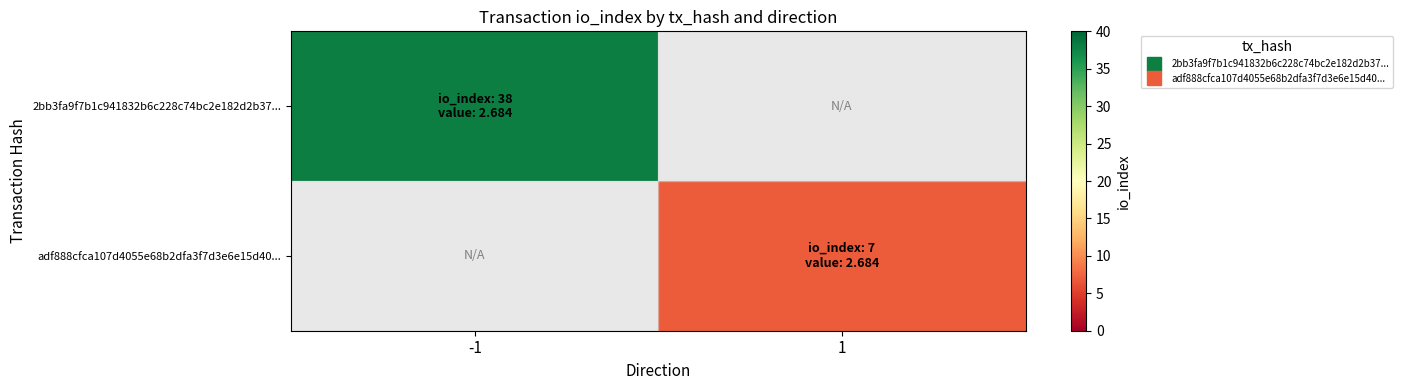

What is the lowest value of the 2bb3fa9f7b1c941832b6c228c74bc2e182d2b37... series?

38.0